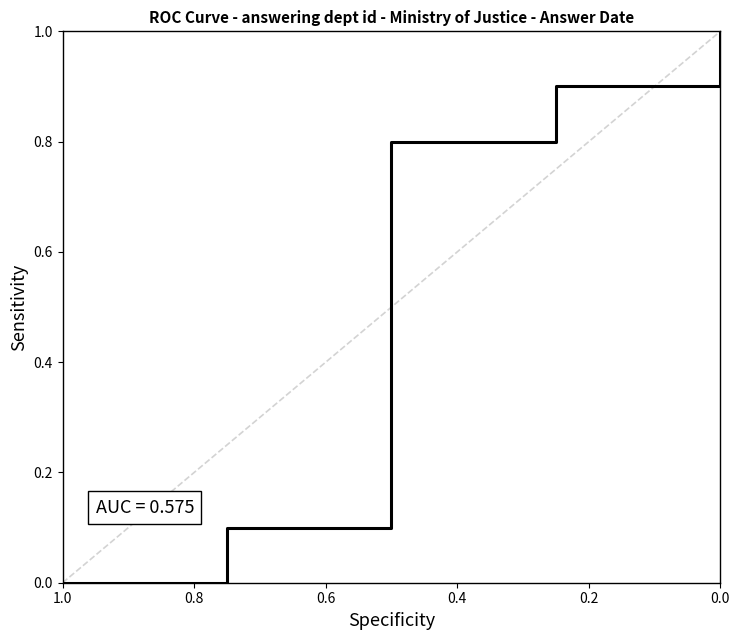

Rank the categories by value from lowest to highest.

1.0, 0.8, 0.6, 0.4, 0.2